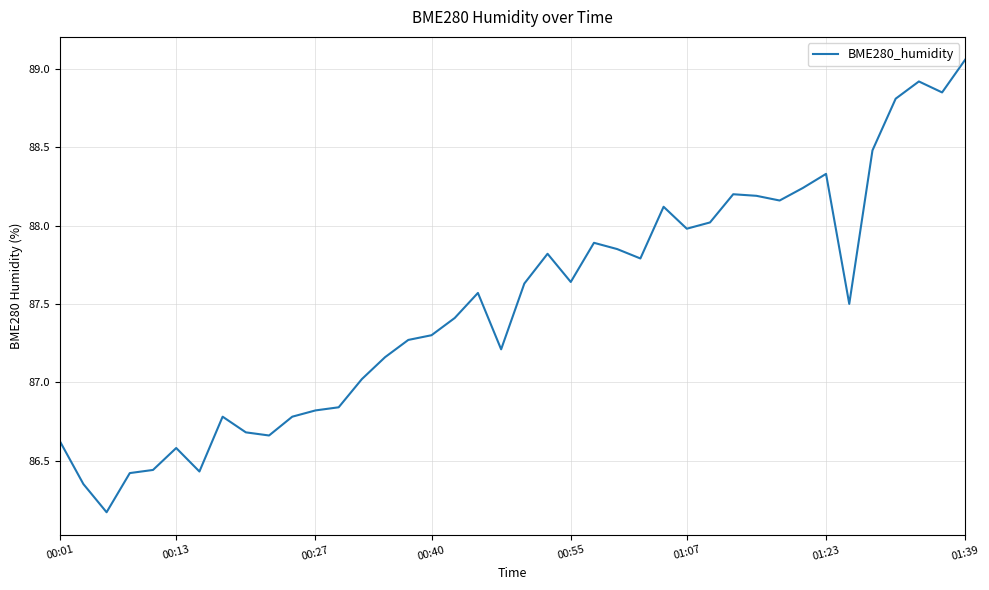

What is the difference between the maximum and minimum values?

2.9